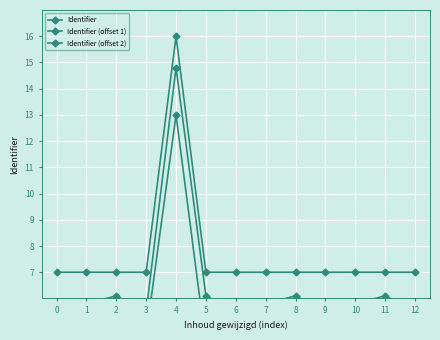

What is the difference between the Identifier (offset 1) values at 3 and 1?

0.3